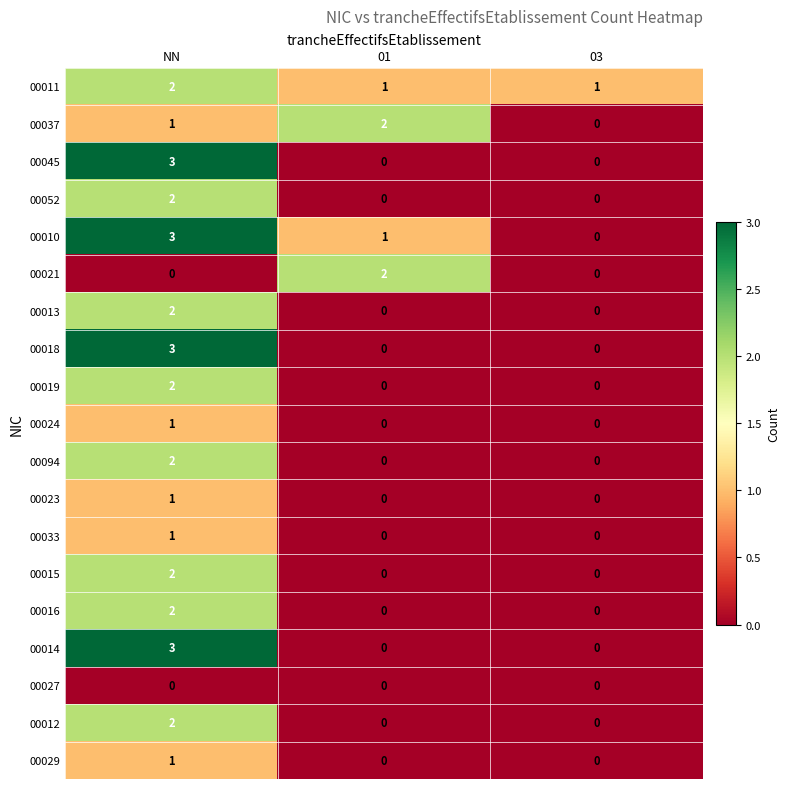

The value of 00052 at 03 is 1. True or false?

False